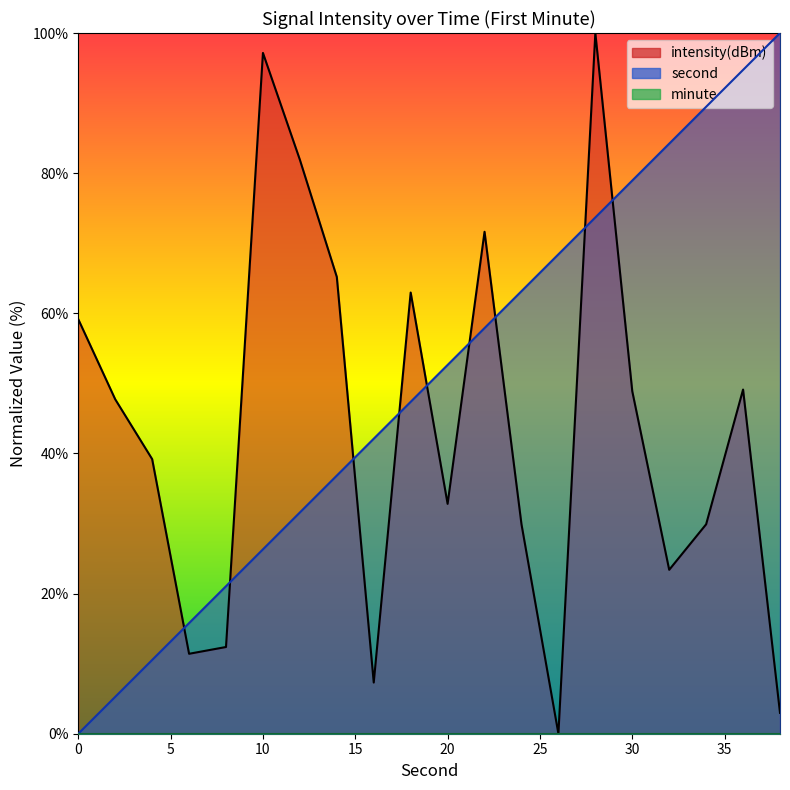

Does the chart have visible grid lines?

No